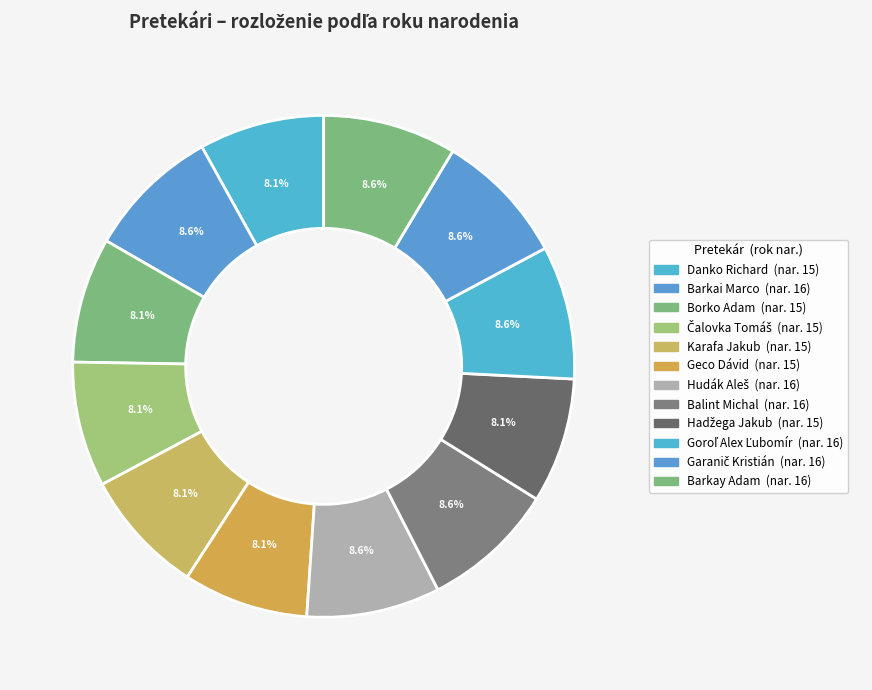

Is Danko Richard the majority of the pie?

No